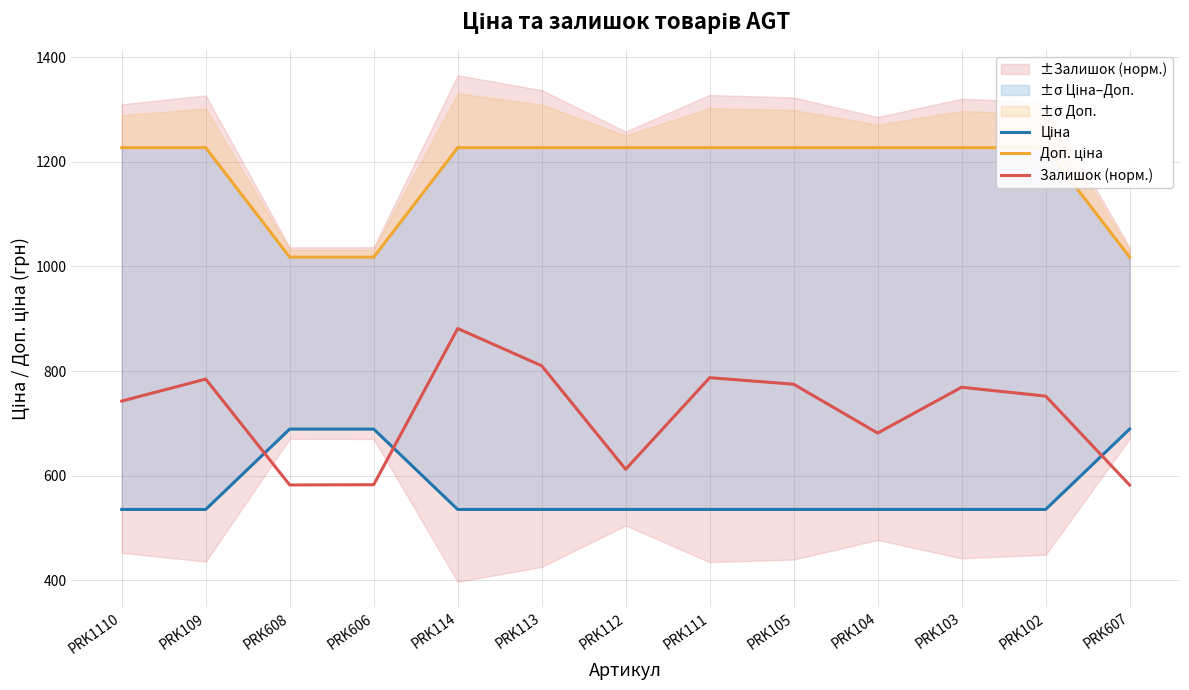

List the labels in order of Доп. ціна value, largest first.

PRK1110, PRK109, PRK114, PRK113, PRK112, PRK111, PRK105, PRK104, PRK103, PRK102, PRK608, PRK606, PRK607